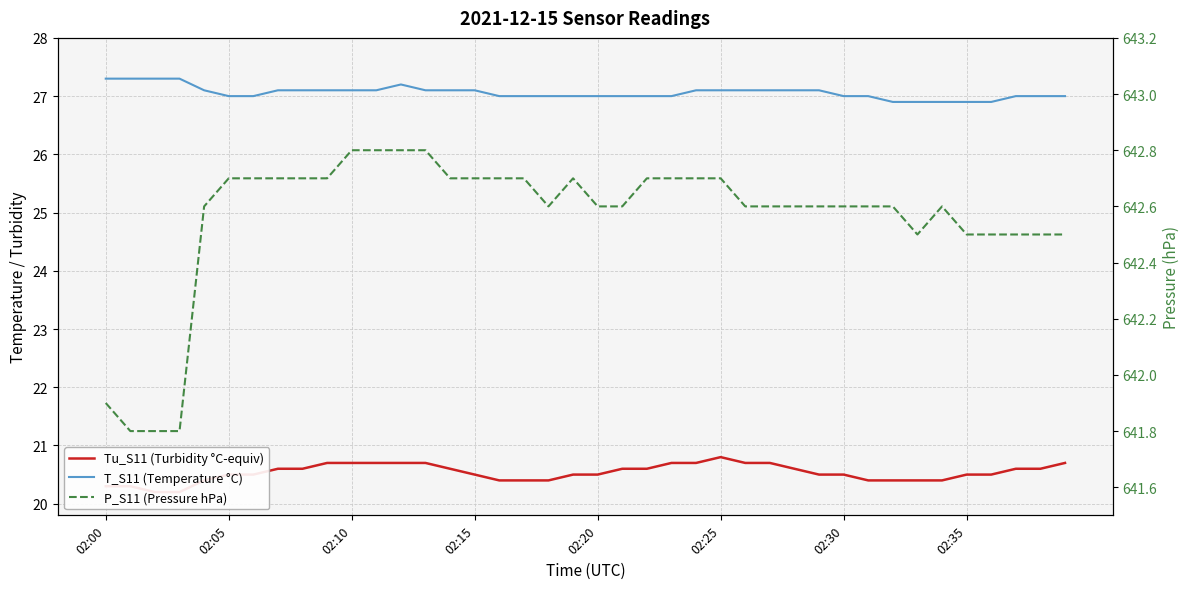

At how many categories does at least one series exceed 578?

40